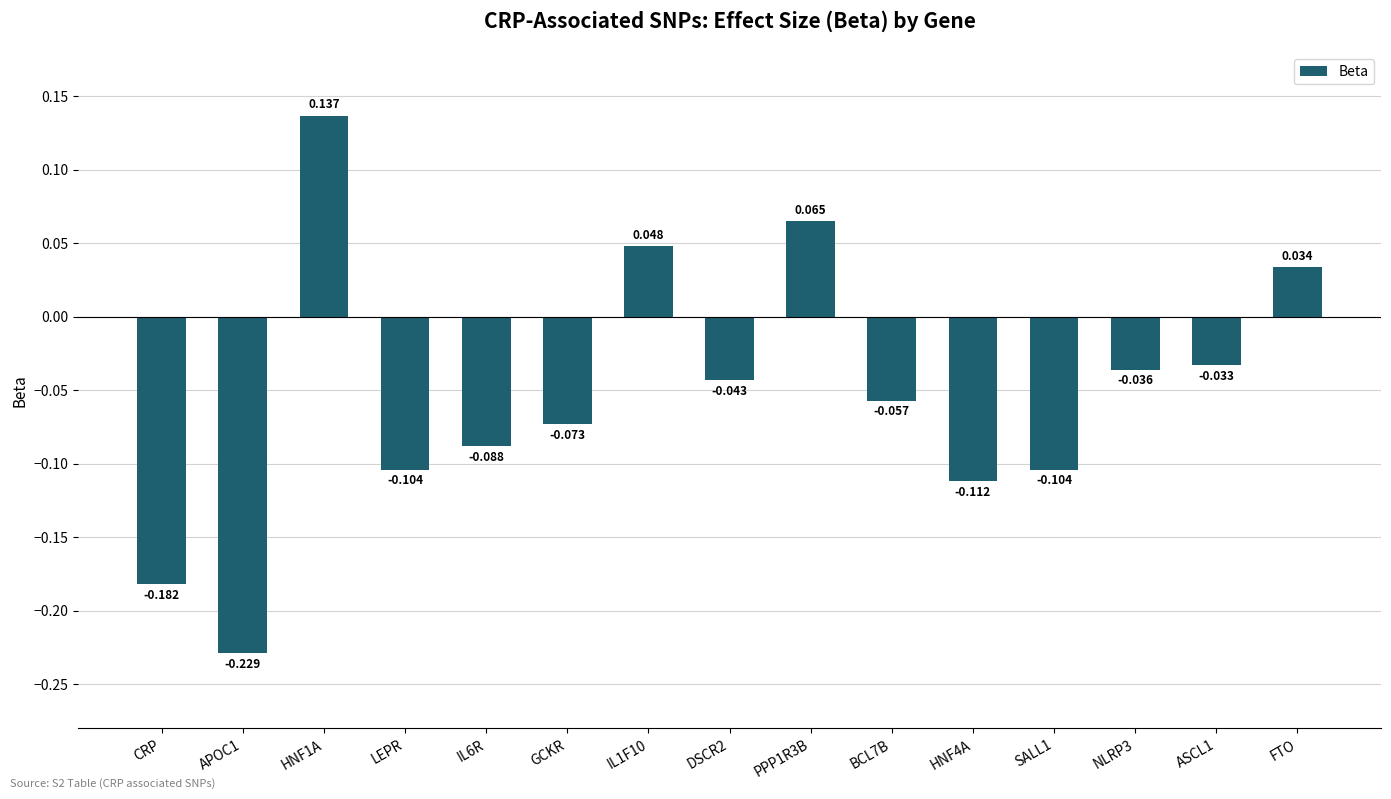

What is the label of the 12th bar from the right?

LEPR